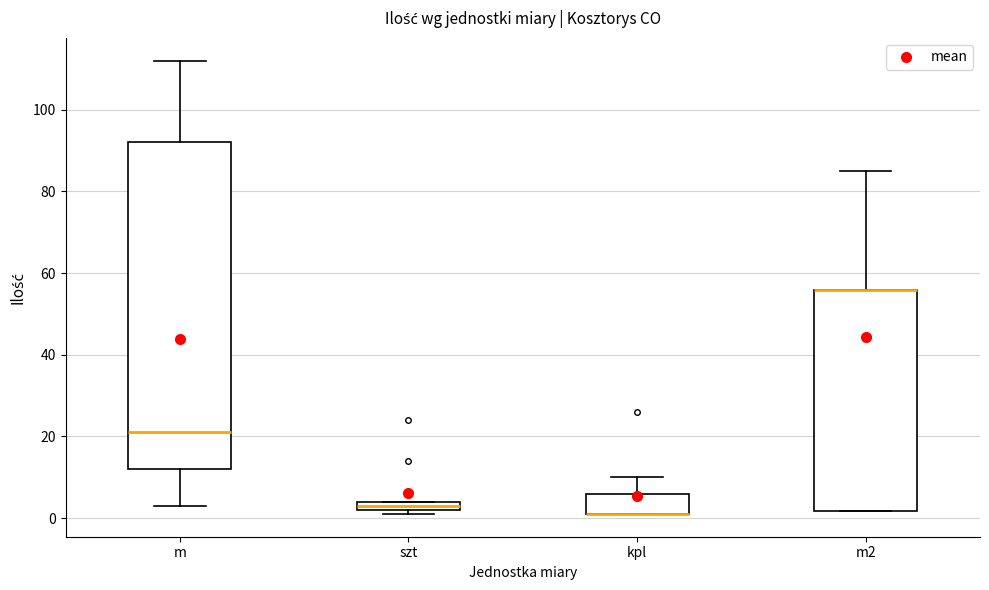

Where is the upper edge of the box for szt on the y-axis? The values are not printed on the chart, so give them approximately, as read against the axis.

4